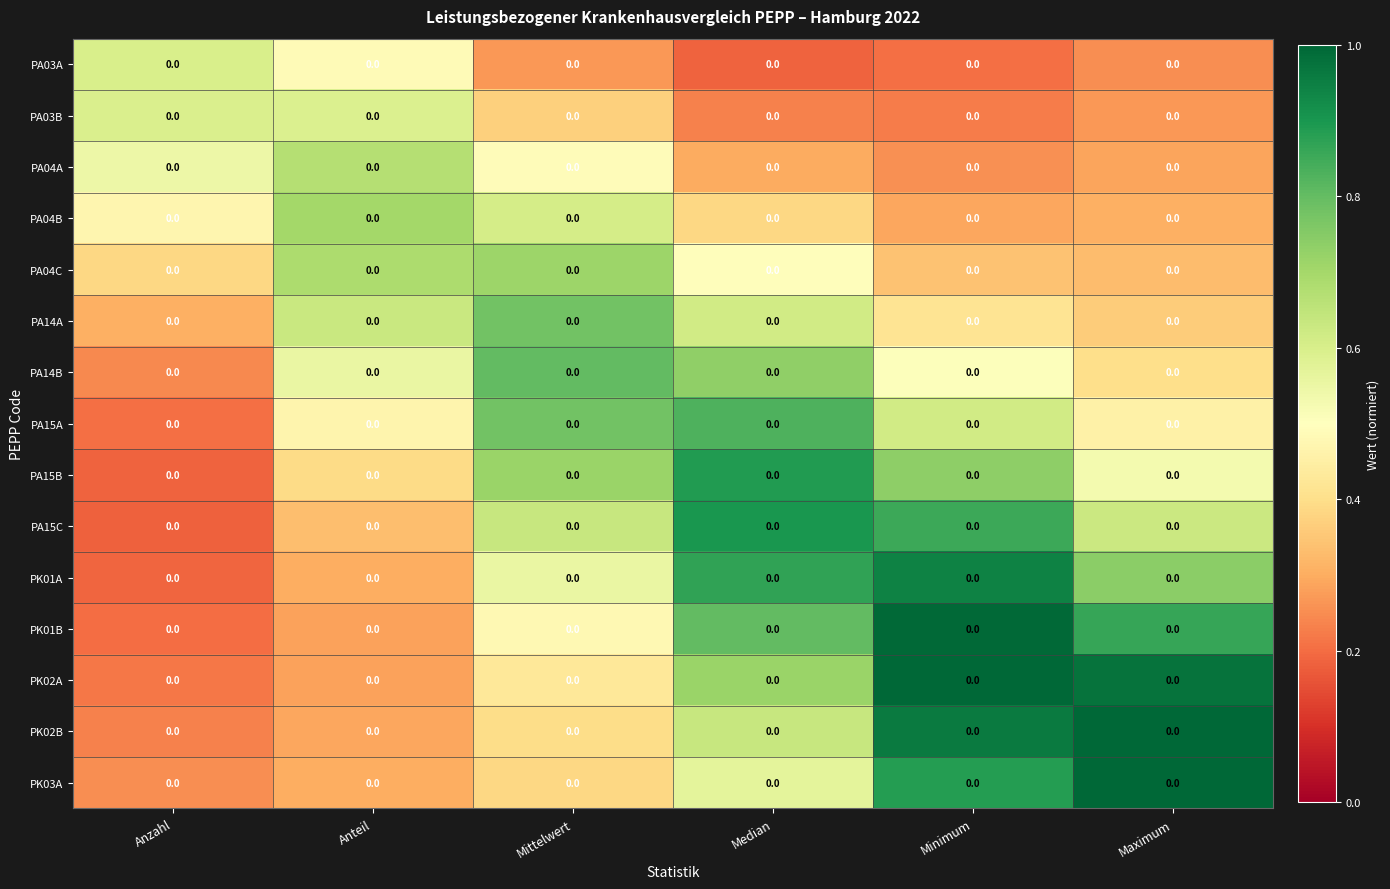

Is the value of PK01B at Anzahl greater than the value of PA04A at Maximum?

No